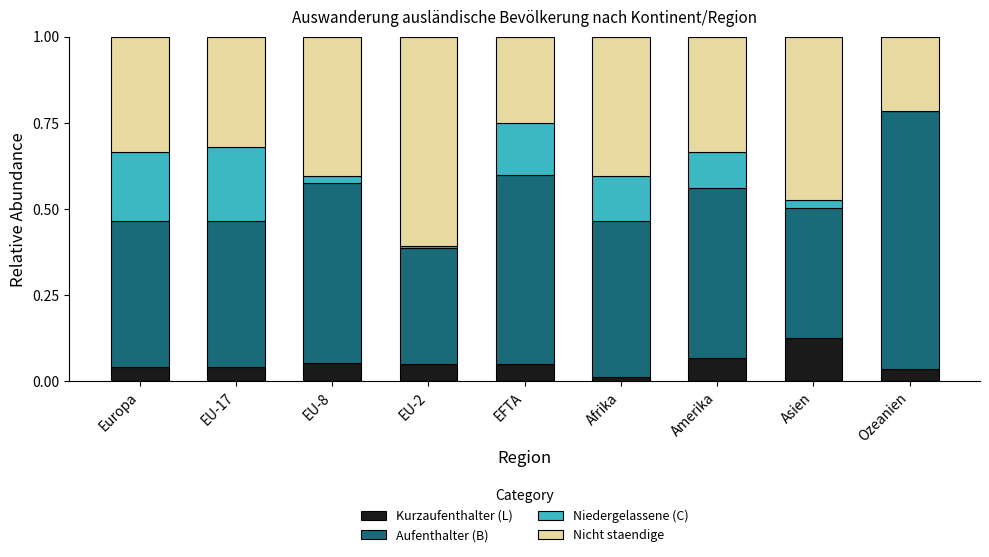

Which category has the highest value in the Kurzaufenthalter (L) series?

Asien